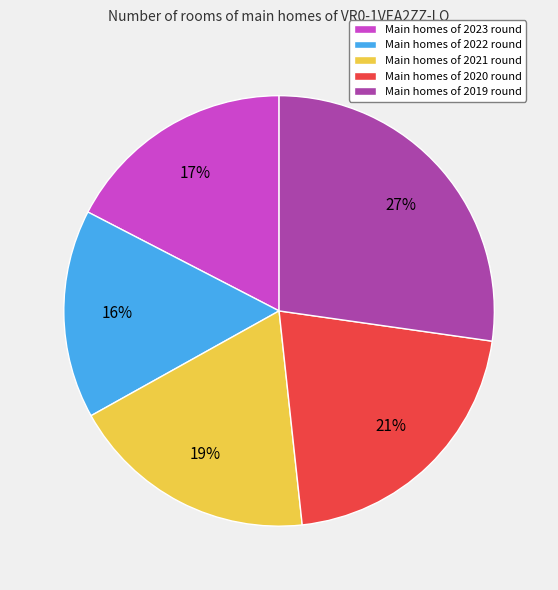

Between Main homes of 2019 round and Main homes of 2021 round, which is larger?

Main homes of 2019 round